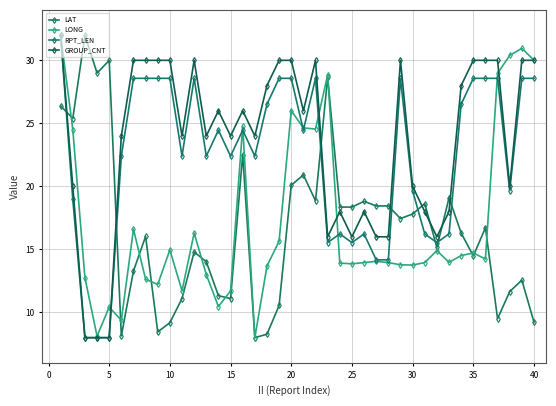

What is the minimum value shown in the chart?

8.0